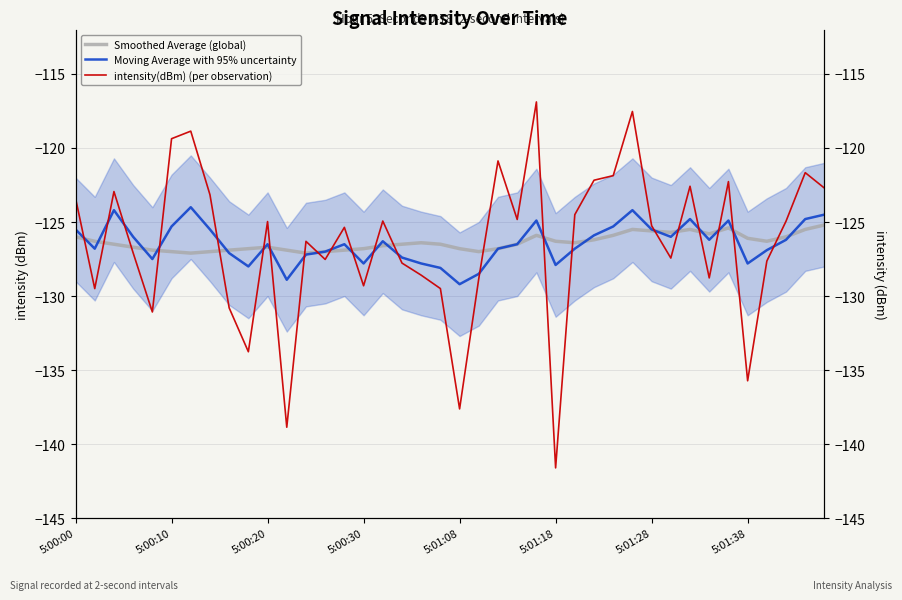

How many distinct data groups are displayed?

3